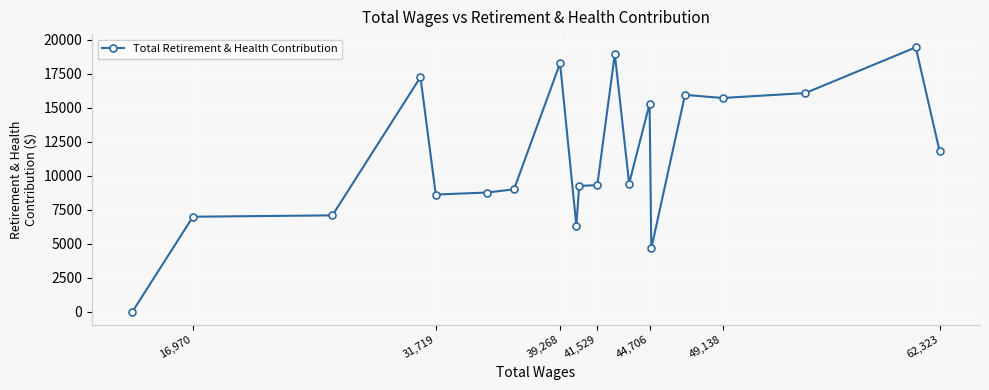

What is the change in value from 41,529 to 49,138?

+6410